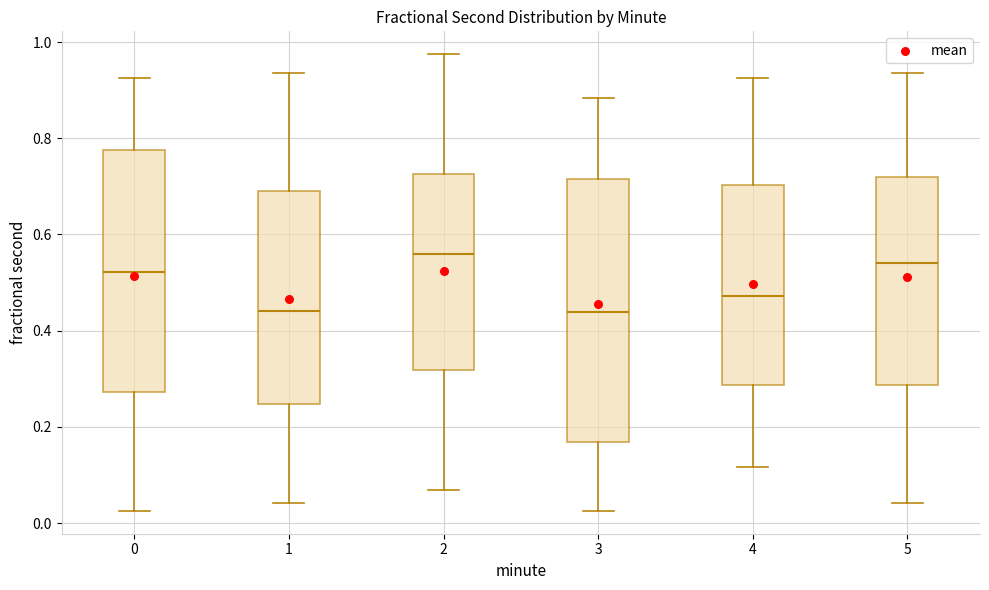

Reading left to right, transcribe this box plot: for each box, give where its median line is, the range the box spans, and where its two whiskers end, as read against the y-axis. The values are not printed on the chart, so give them approximately, as read against the axis.

0: median 0.52, box 0.28 to 0.78, whiskers 0.02 to 0.92
1: median 0.44, box 0.24 to 0.68, whiskers 0.04 to 0.94
2: median 0.56, box 0.32 to 0.72, whiskers 0.06 to 0.98
3: median 0.44, box 0.16 to 0.72, whiskers 0.02 to 0.88
4: median 0.48, box 0.28 to 0.70, whiskers 0.12 to 0.92
5: median 0.54, box 0.28 to 0.72, whiskers 0.04 to 0.94